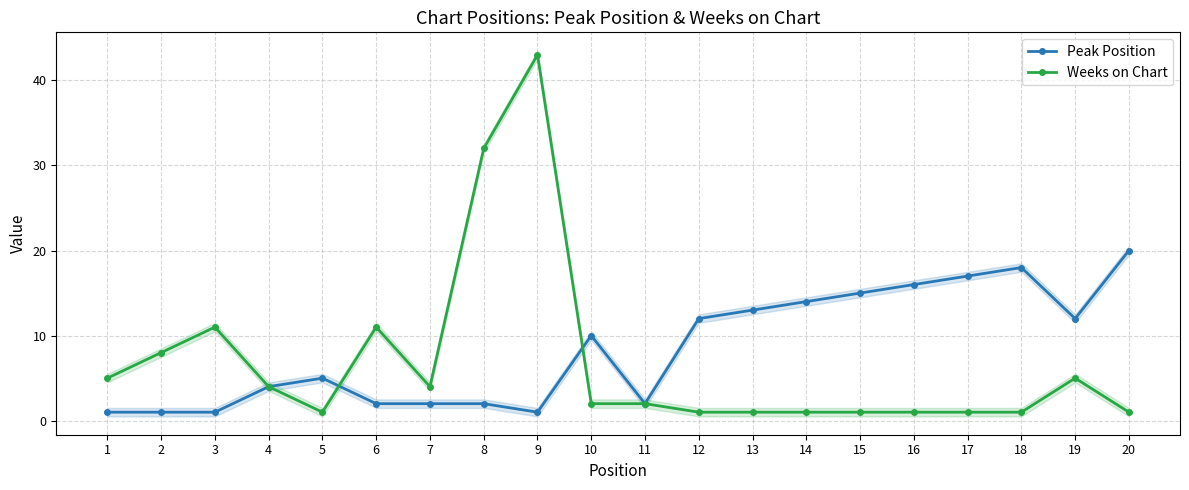

What are all the series names shown in the legend?

Peak Position, Weeks on Chart